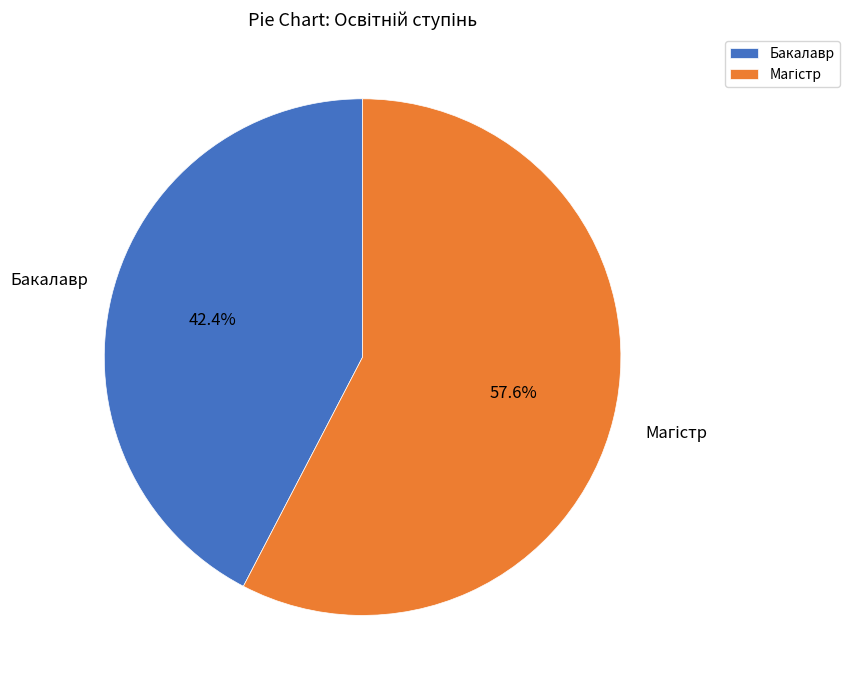

Does any single category account for the majority?

Yes